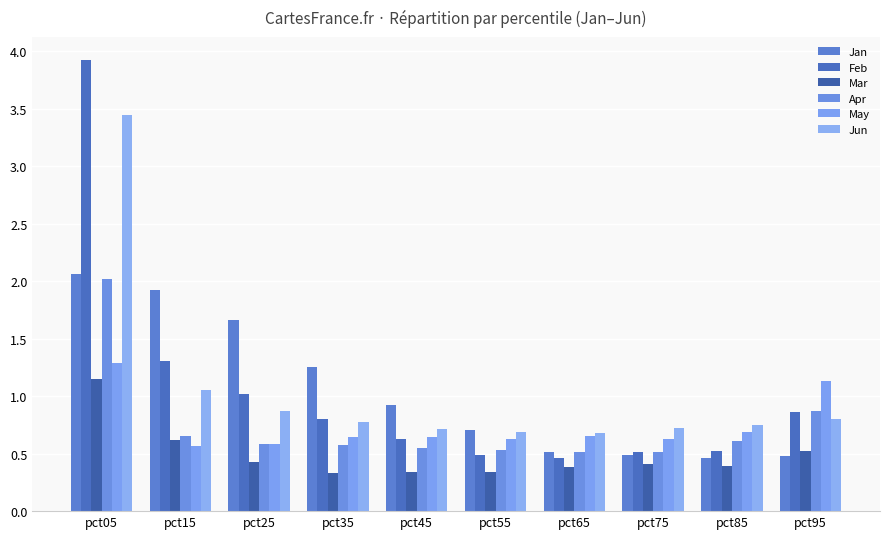

The May series shows 0.6 at pct15. True or false?

True